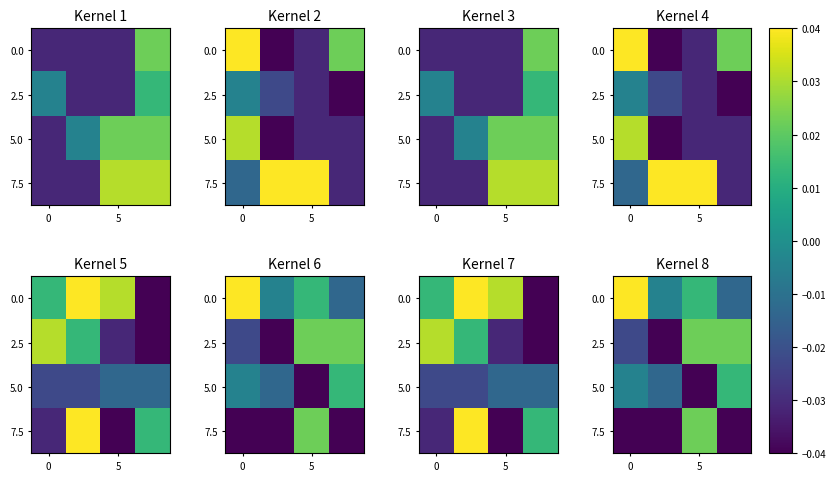

What is the spread (max minus min) of values at 5?

0.1